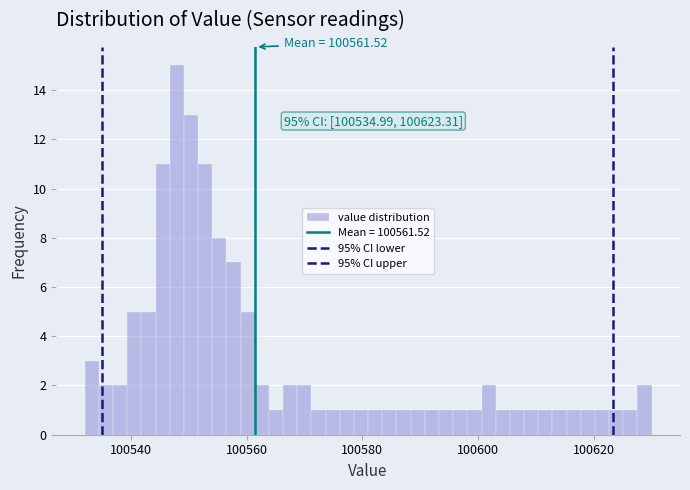

Around what value on the x-axis is the tallest bar? Give the approximate position of its centre, as read against the axis.

100548